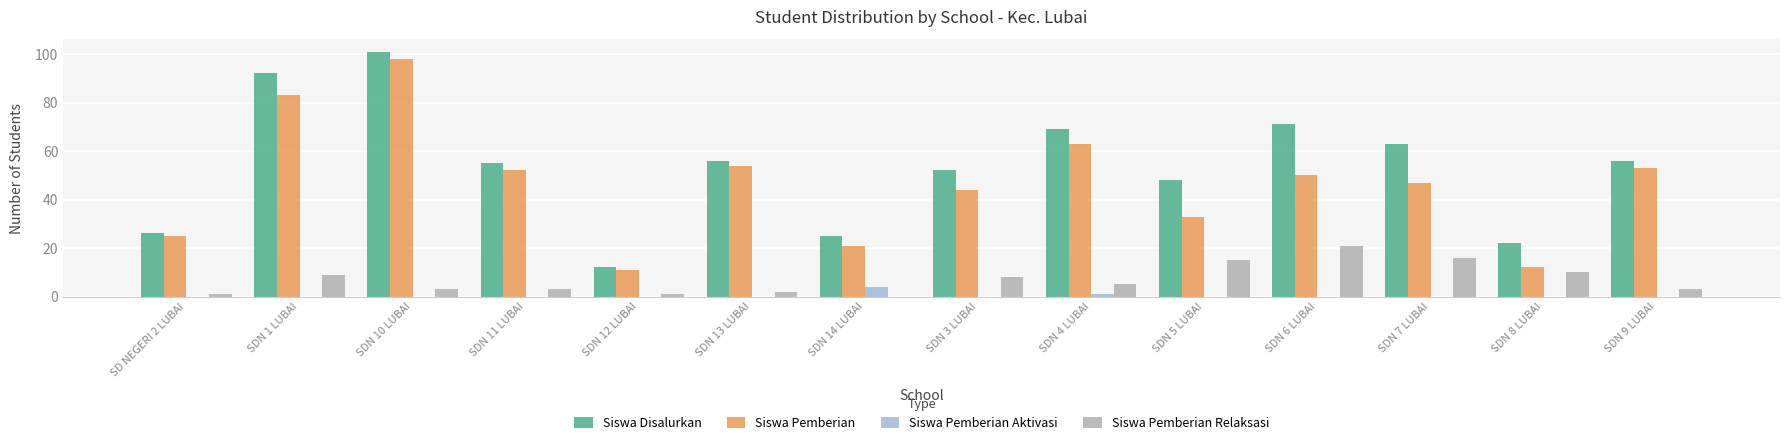

What is the maximum value shown in the chart?

101